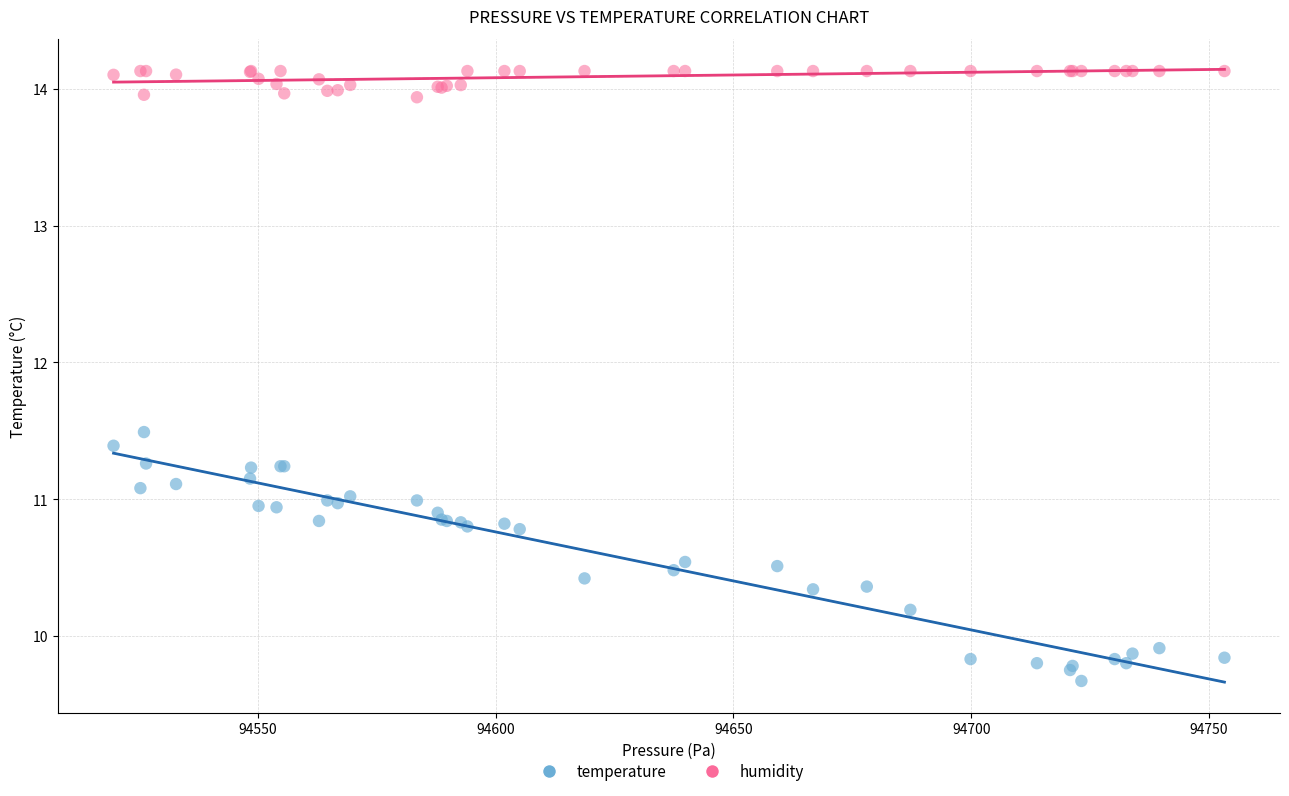

Which series reaches the maximum Y coordinate?

humidity